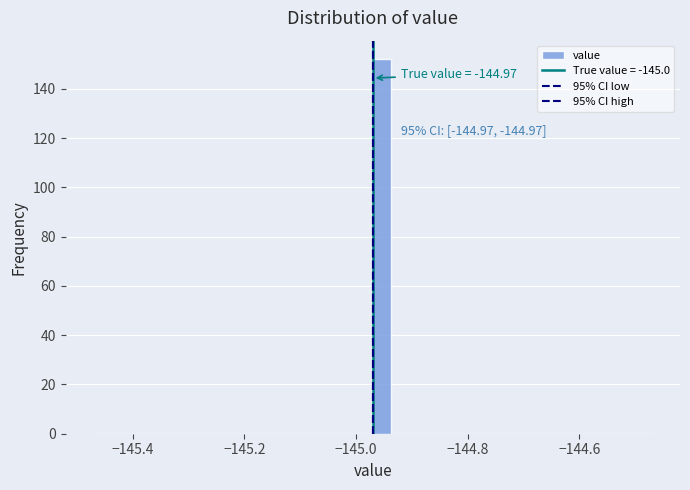

Read against the x-axis, roughly where is the centre of the tallest bar?

-144.96